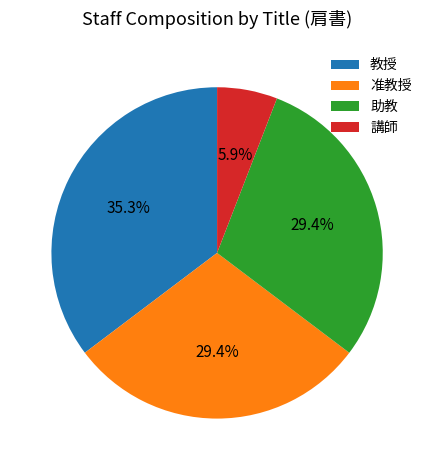

What is the largest slice in the pie chart?

教授